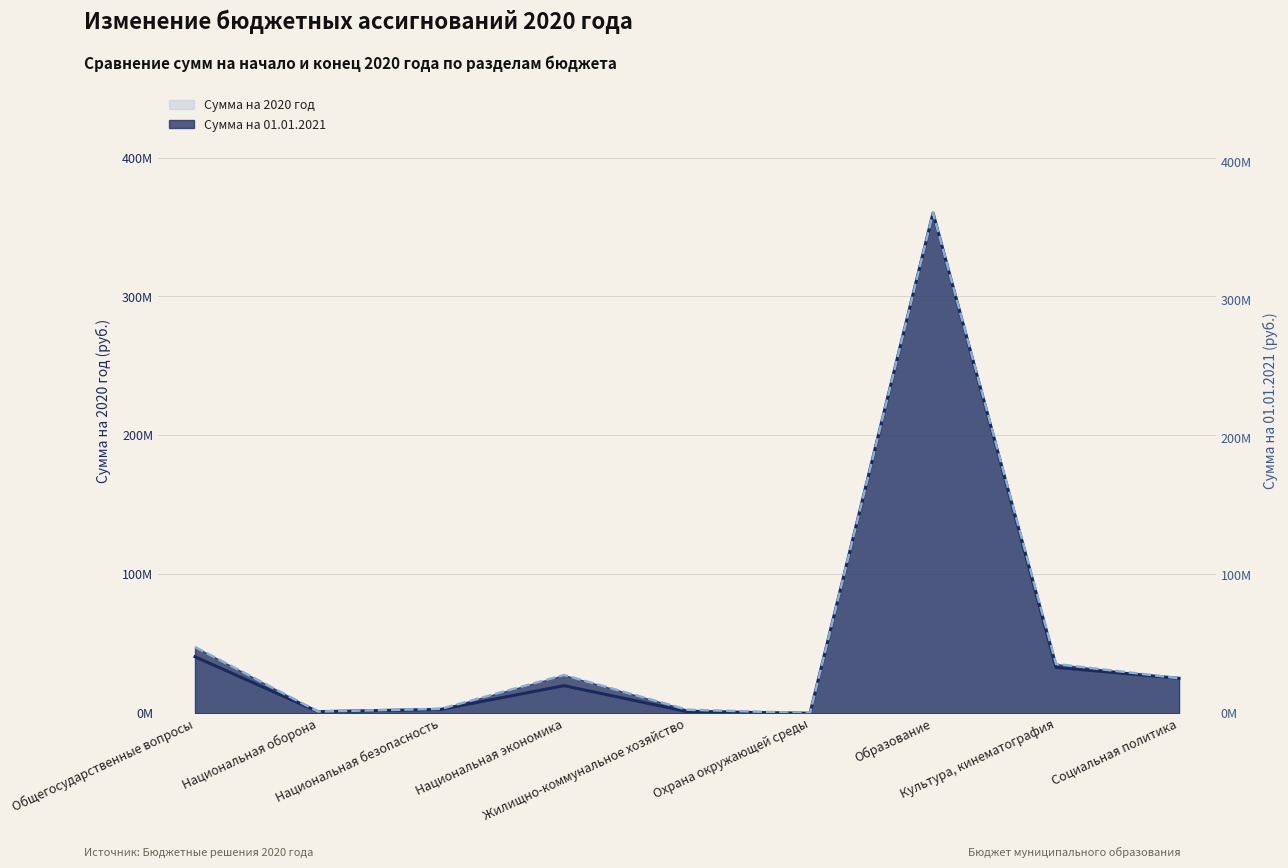

Rank the series at Национальная безопасность from lowest to highest value.

Сумма на 2020 год, Сумма на 01.01.2021